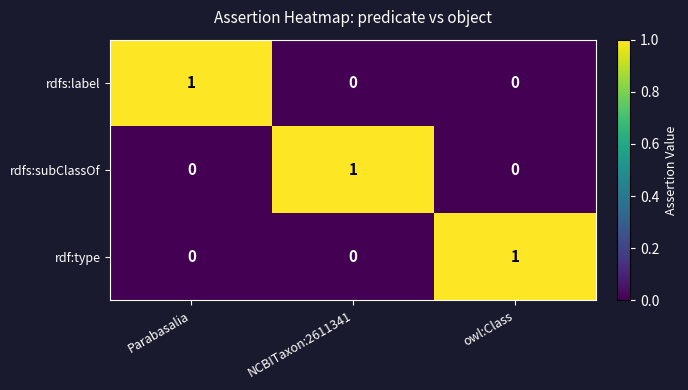

Is the value of rdfs:subClassOf at Parabasalia greater than the value of rdfs:label at Parabasalia?

No